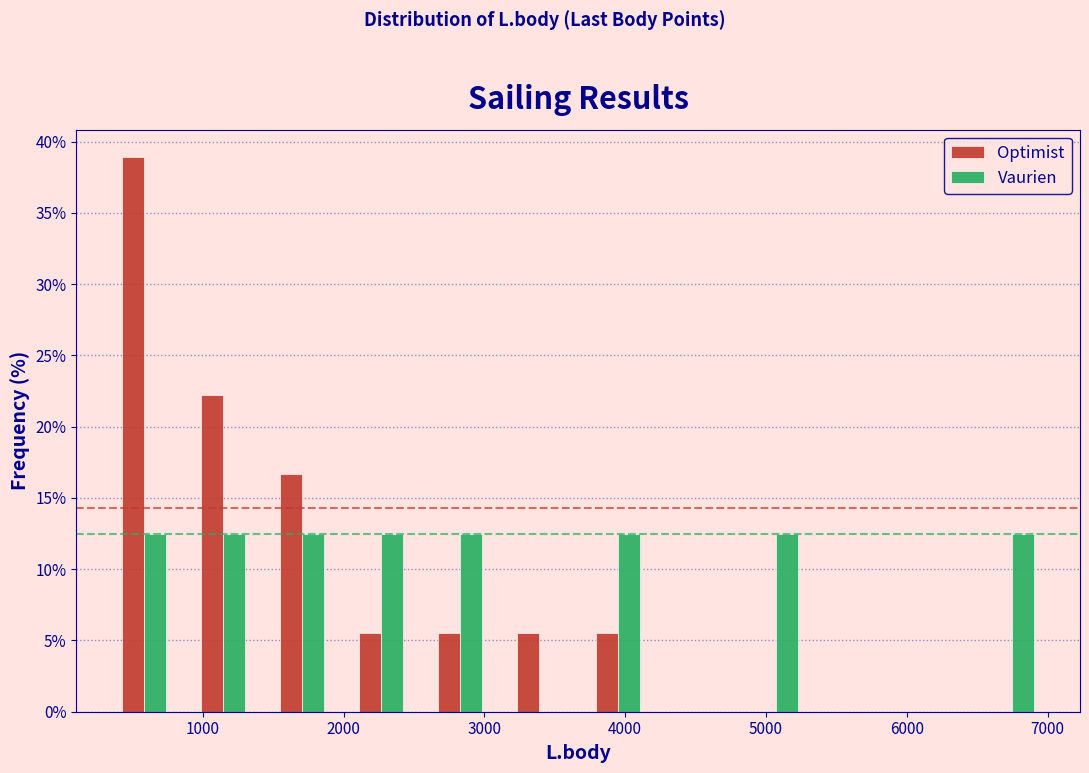

Reading left to right, transcribe this chart: for each range on the x-axis, give the height of each series' bar. Neither the bar edges nor the heights are printed on the chart, so give them approximately, as read against the axes.

300 to 900: Optimist=39.0	Vaurien=12.5
900 to 1400: Optimist=22.0	Vaurien=12.5
1400 to 2000: Optimist=16.5	Vaurien=12.5
2000 to 2500: Optimist=5.5	Vaurien=12.5
2500 to 3100: Optimist=5.5	Vaurien=12.5
3100 to 3700: Optimist=5.5	Vaurien=0
3700 to 4200: Optimist=5.5	Vaurien=12.5
4200 to 4800: Optimist=0	Vaurien=0
4800 to 5300: Optimist=0	Vaurien=12.5
5300 to 5900: Optimist=0	Vaurien=0
5900 to 6500: Optimist=0	Vaurien=0
6500 to 7000: Optimist=0	Vaurien=12.5